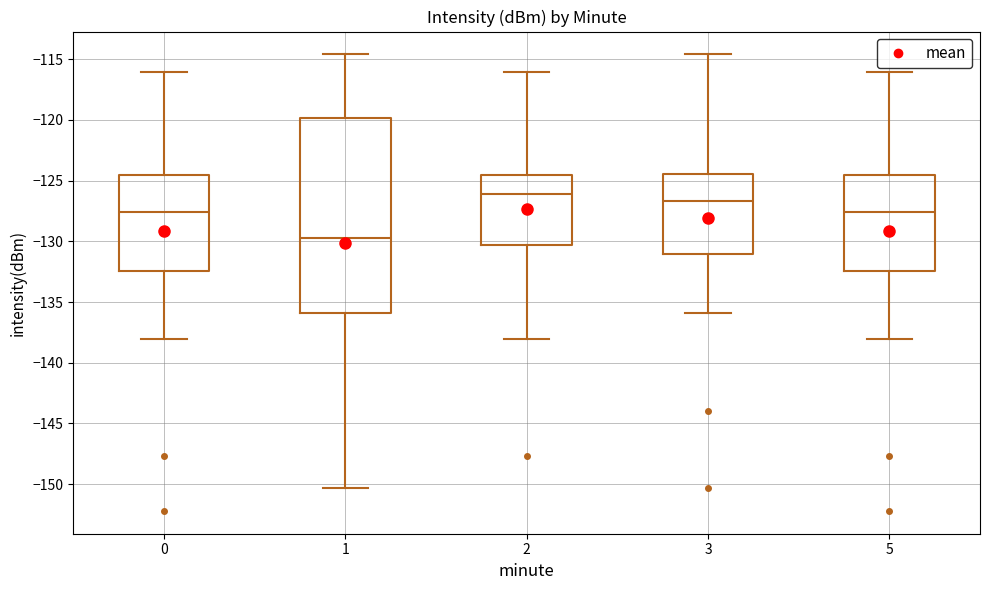

Reading left to right, read every box against the y-axis: the position of its median line, the range the box covers, and the ends of its whiskers. The values are not printed on the chart, so give them approximately, as read against the axis.

0: median -127.5, box -132.5 to -124.5, whiskers -138.0 to -116.0
1: median -130.0, box -136.0 to -120.0, whiskers -150.5 to -114.5
2: median -126.0, box -130.5 to -124.5, whiskers -138.0 to -116.0
3: median -126.5, box -131.0 to -124.5, whiskers -136.0 to -114.5
5: median -127.5, box -132.5 to -124.5, whiskers -138.0 to -116.0